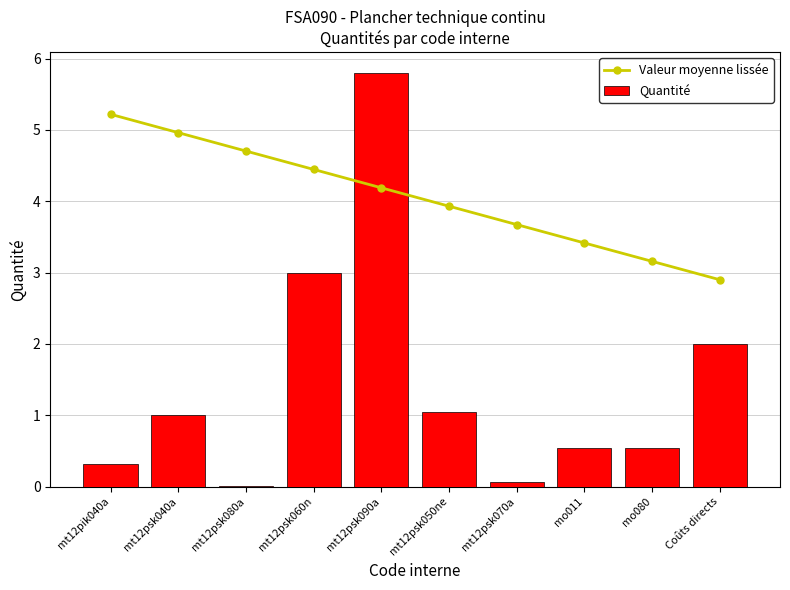

Is it true that Quantité equals 1.6 at mt12psk050ne?

False